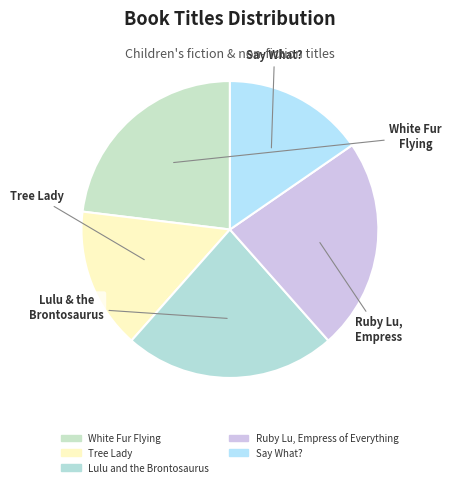

To the nearest percent, what is the difference between the Say What? and White Fur Flying slice percentages?

8%